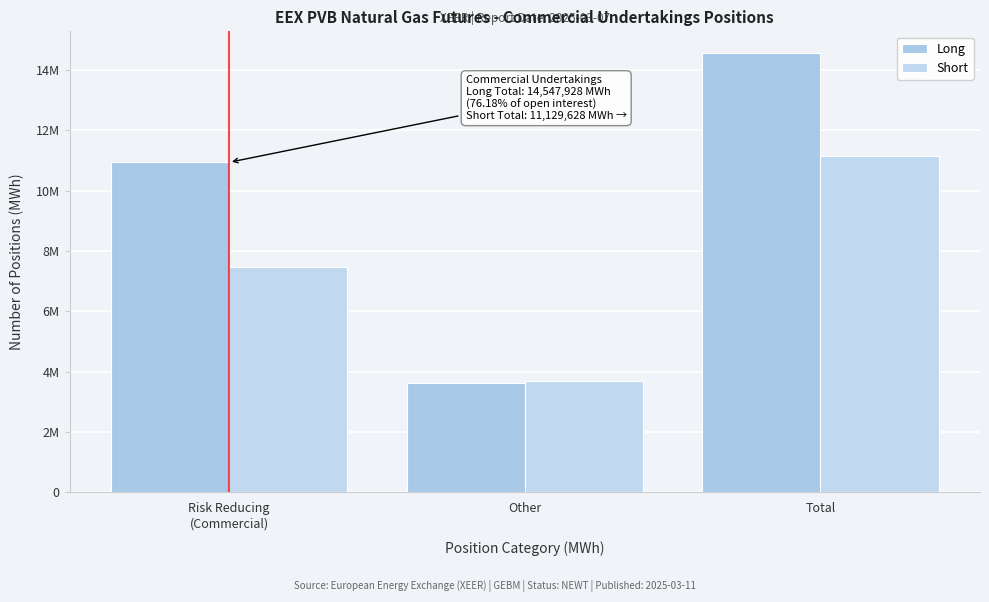

Are the bars grouped side by side (vs. stacked)?

Yes